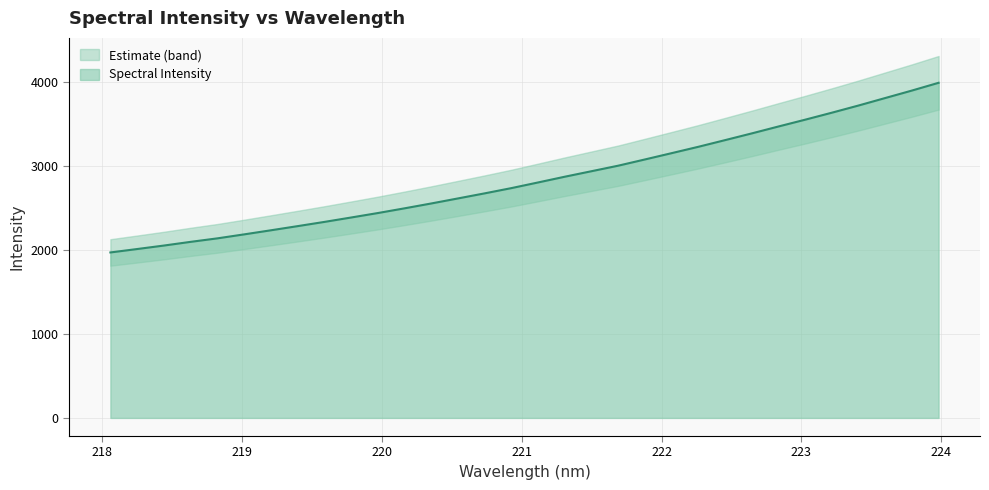

Which label corresponds to the smallest value in the chart?

218.0596